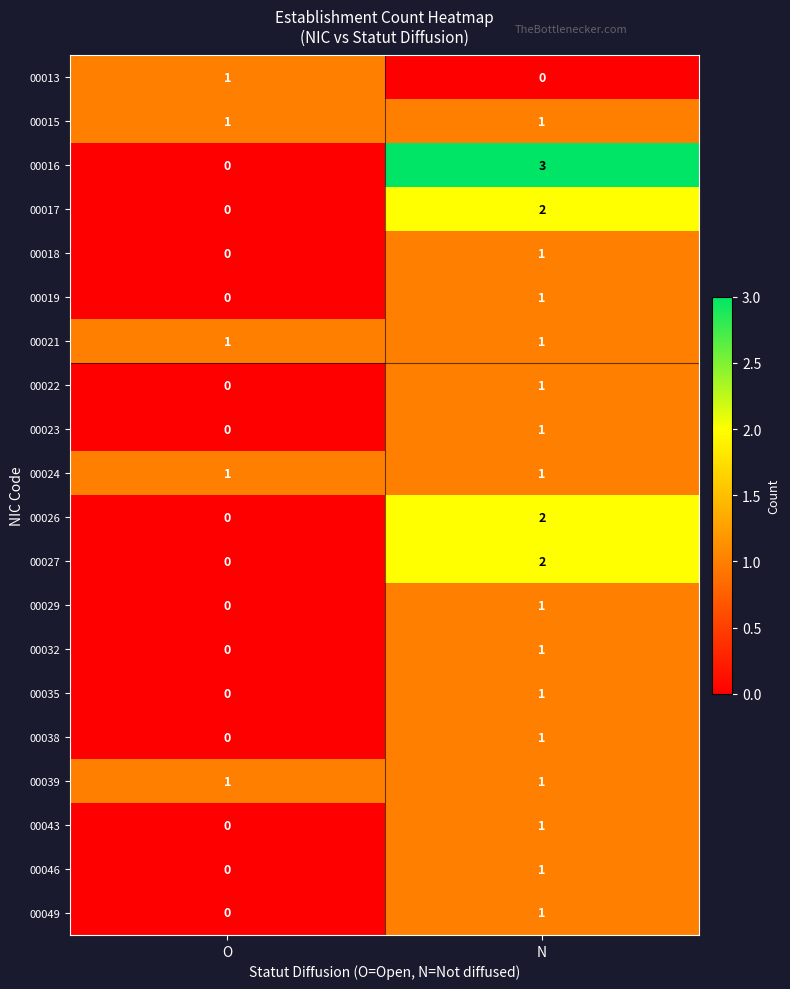

Is it true that 00022 equals 2 at N?

False